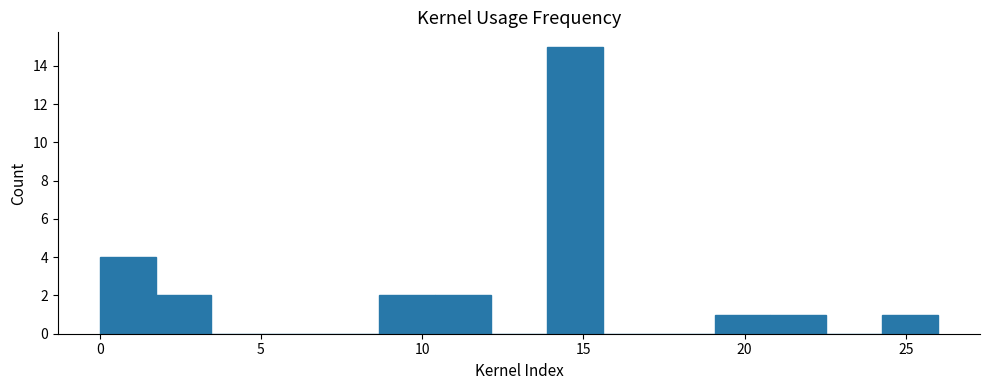

Read against the x-axis, roughly where is the centre of the tallest bar?

14.5